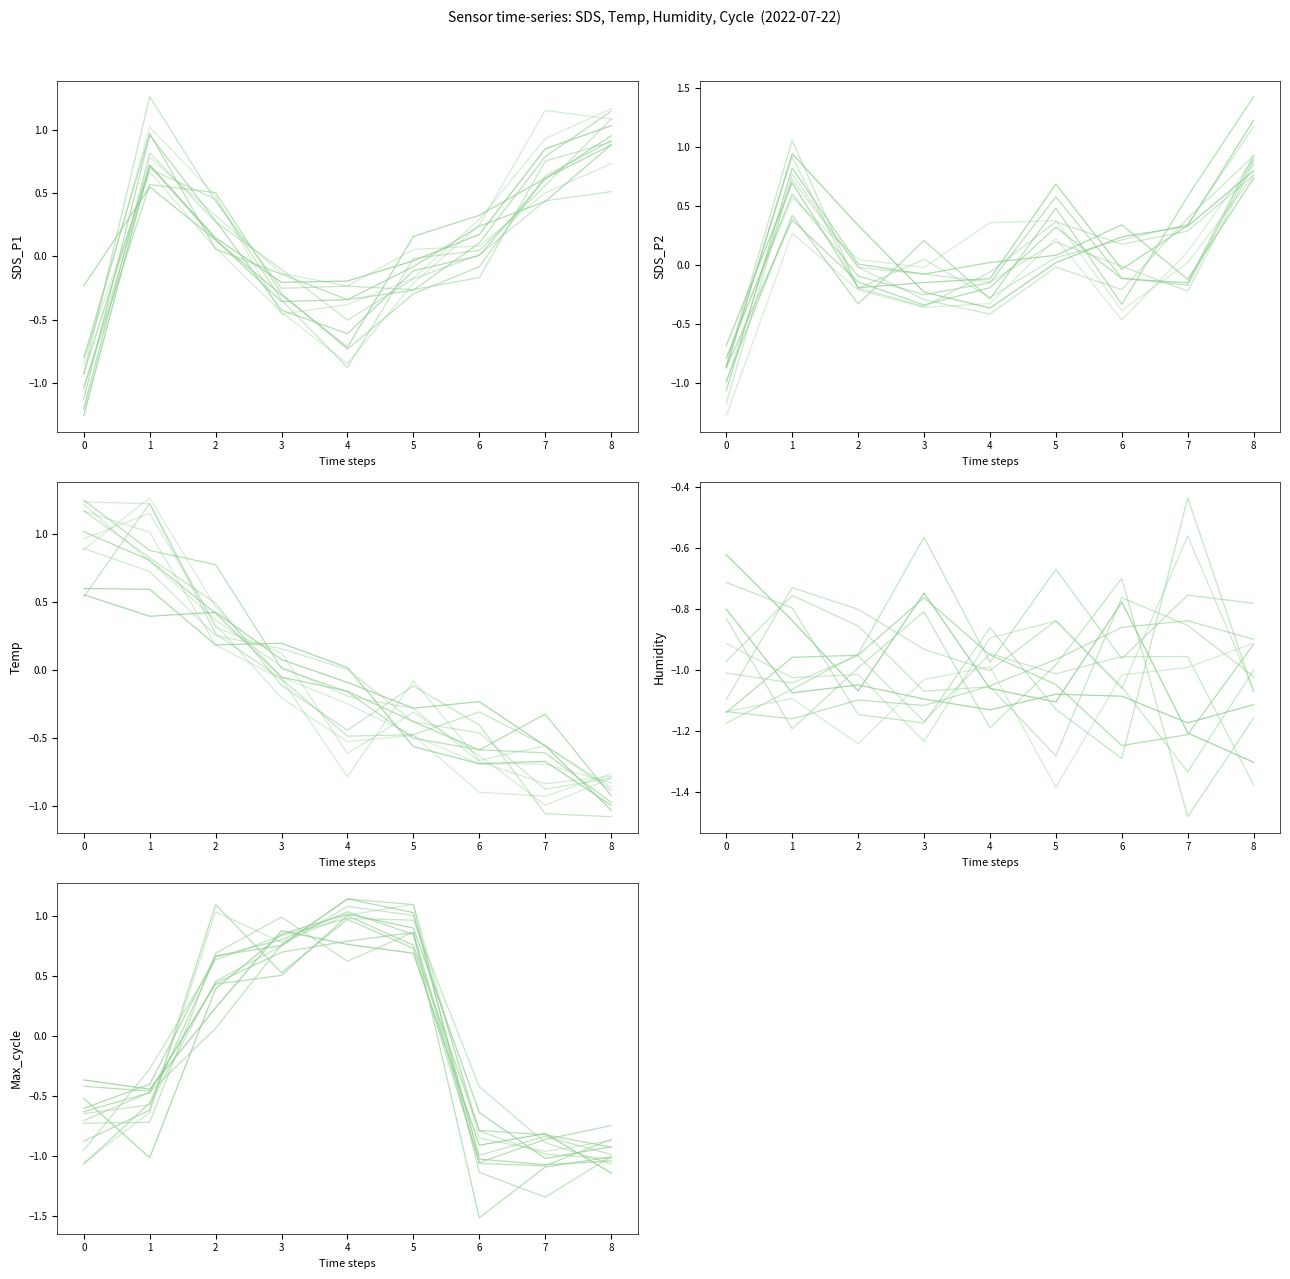

How many values in the Humidity series exceed -1?

4